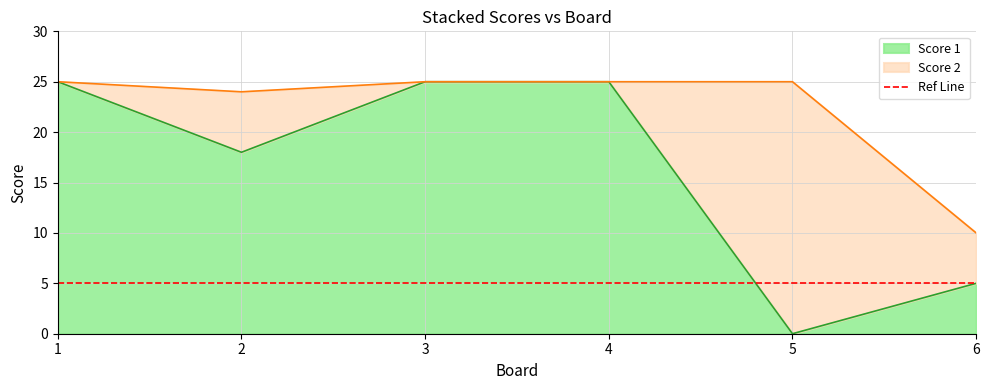

Does the chart have visible grid lines?

Yes